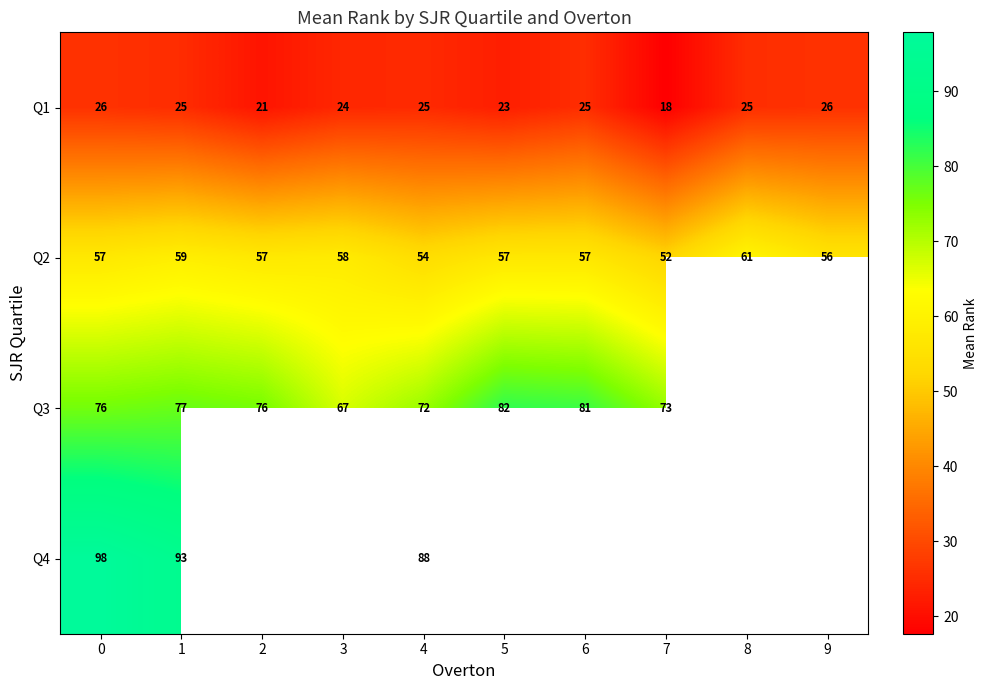

At which label does Q2 reach its peak?

8